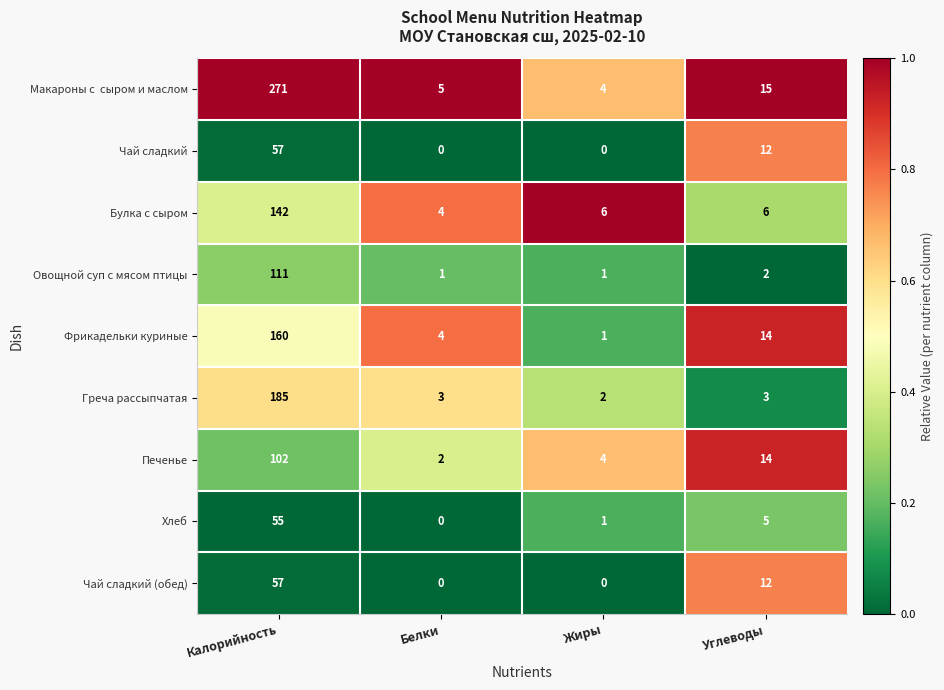

What is the difference between the highest and lowest values at Белки?

5